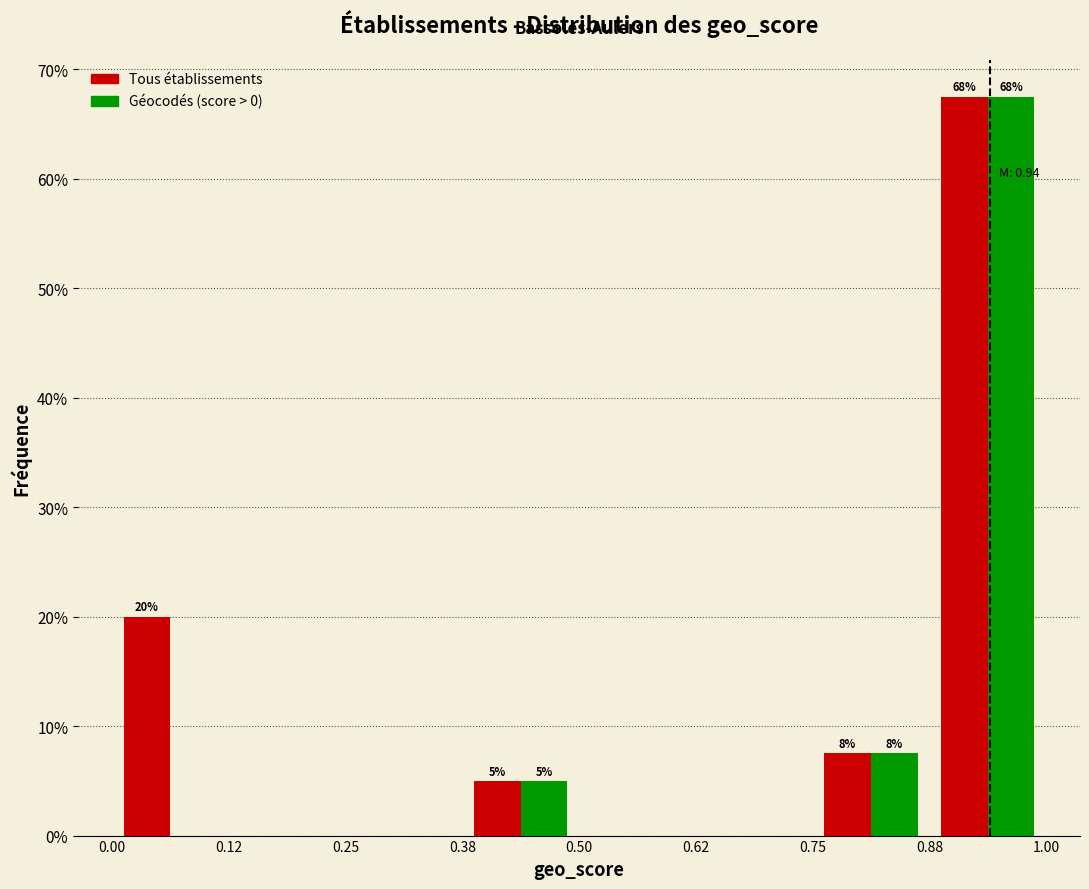

In the Géocodés (score > 0) series, which range on the x-axis has the tallest bar?

0.88 to 1.00